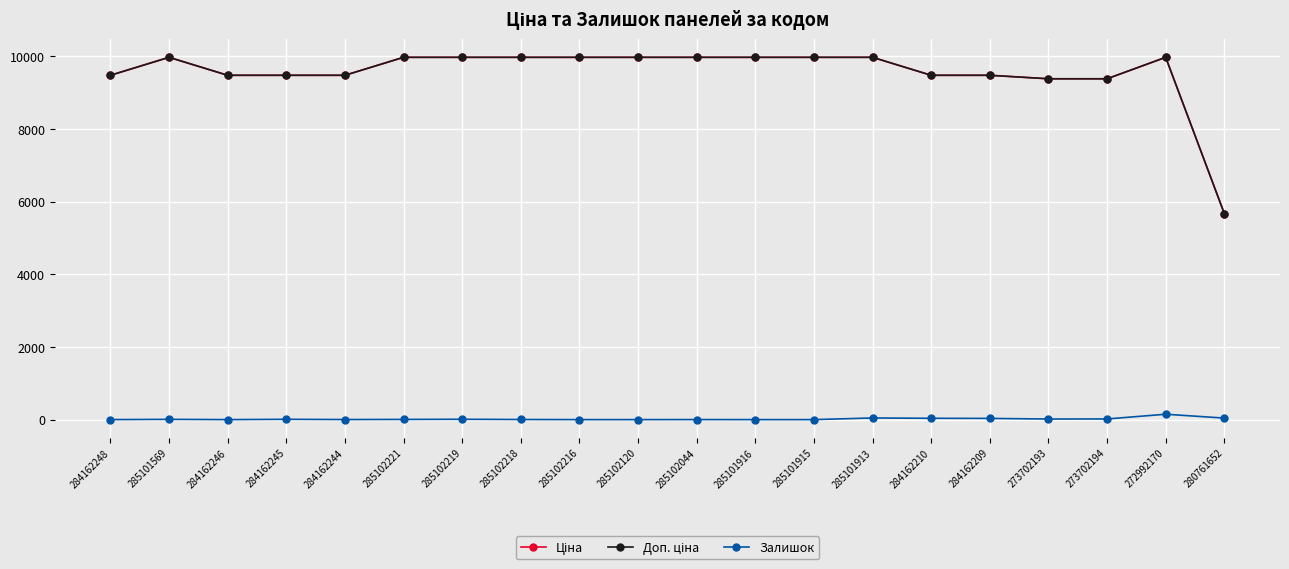

What is the value of the Ціна point at the 16th from the left?

9480.1